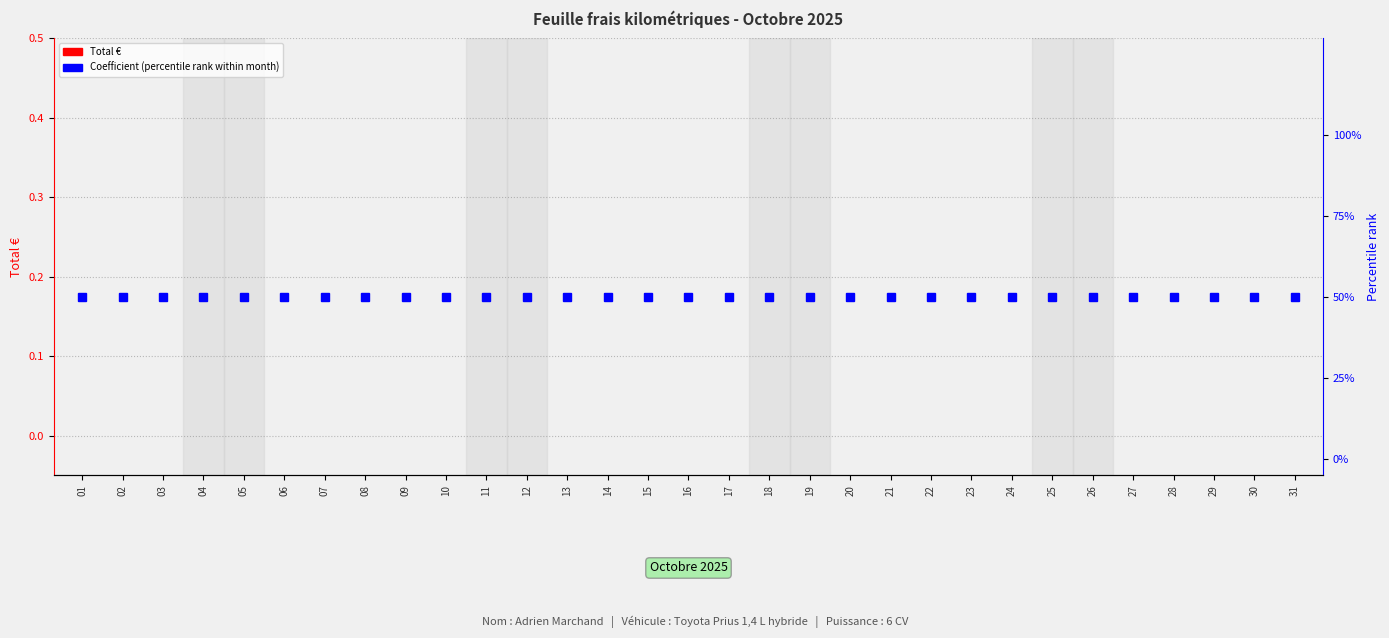

How many series are shown in this chart?

2